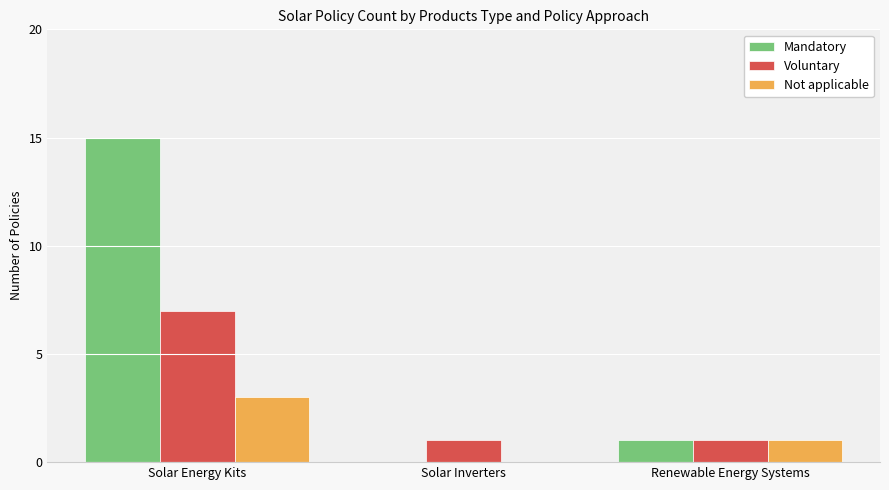

The value of Not applicable at Solar Inverters is -1. True or false?

False